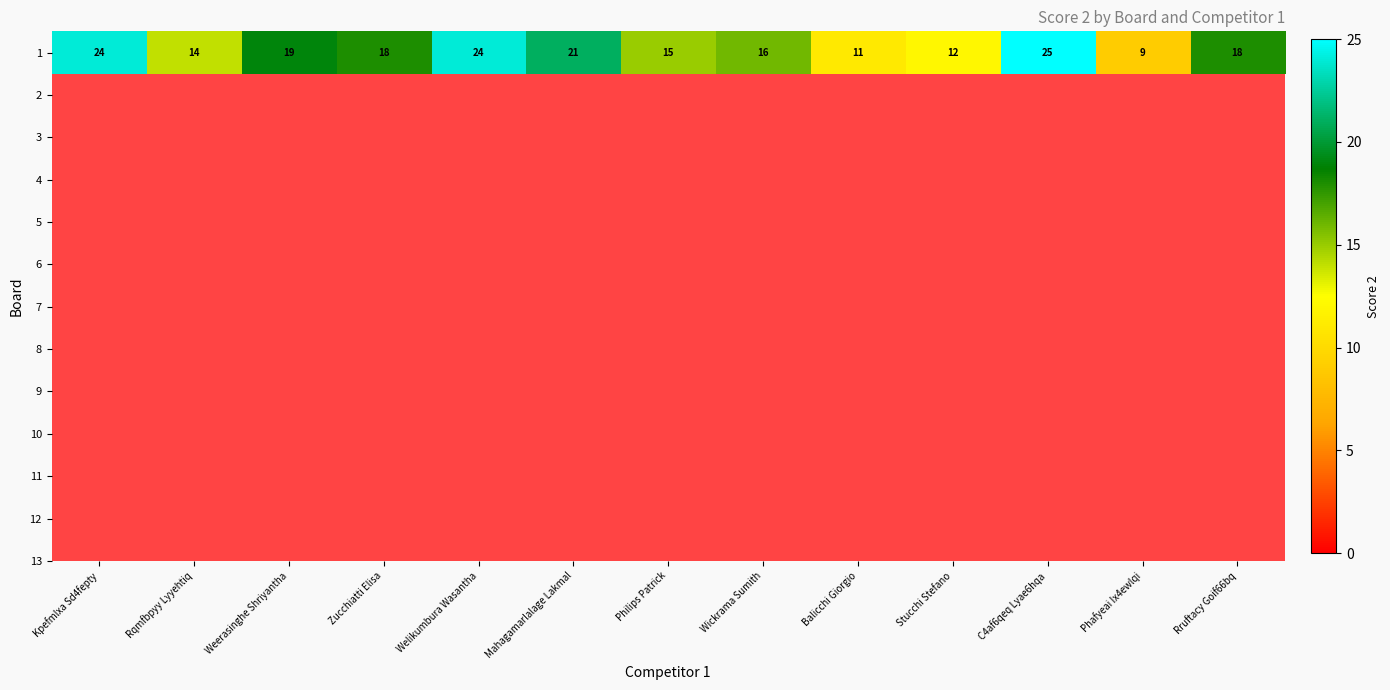

Reading left to right, transcribe all the data shown in this chart.

Kpefmlxa Sd4fepty=24	Rqmfbpyy Lyyehtiq=14	Weerasinghe Shriyantha=19	Zucchiatti Elisa=18	Welikumbura Wasantha=24	Mahagamarlalage Lakmal=21	Philips Patrick=15	Wickrama Sumith=16	Balicchi Giorgio=11	Stucchi Stefano=12	C4af6qeq Lyae6hqa=25	Phafyeai Ix4ewlqi=9	Rruftacy Goif66bq=18